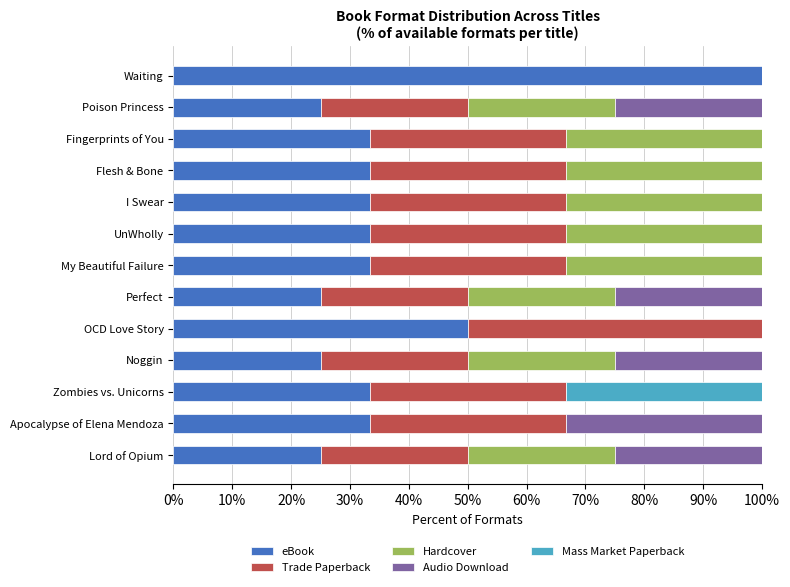

How many data points does each series have?

13